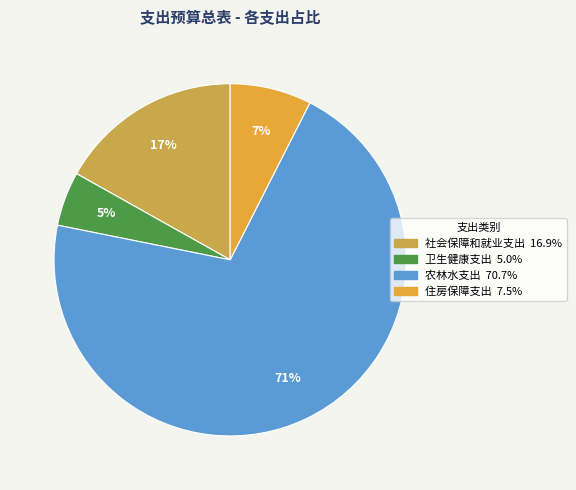

How many segments does this pie chart have?

4